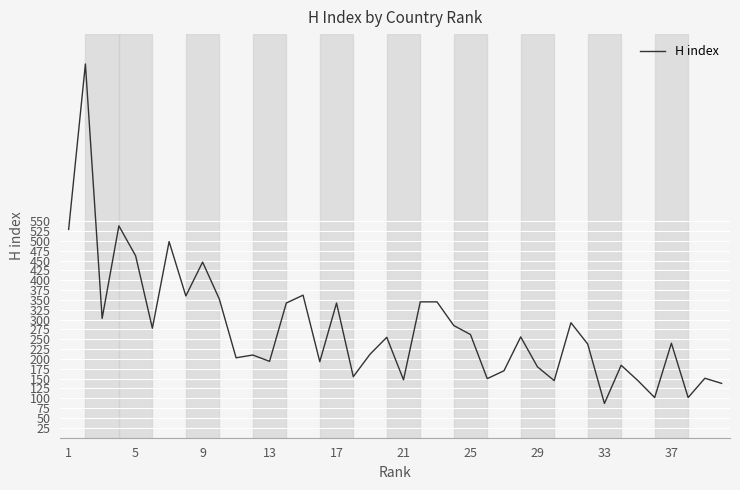

What is the minimum value shown in the chart?

87